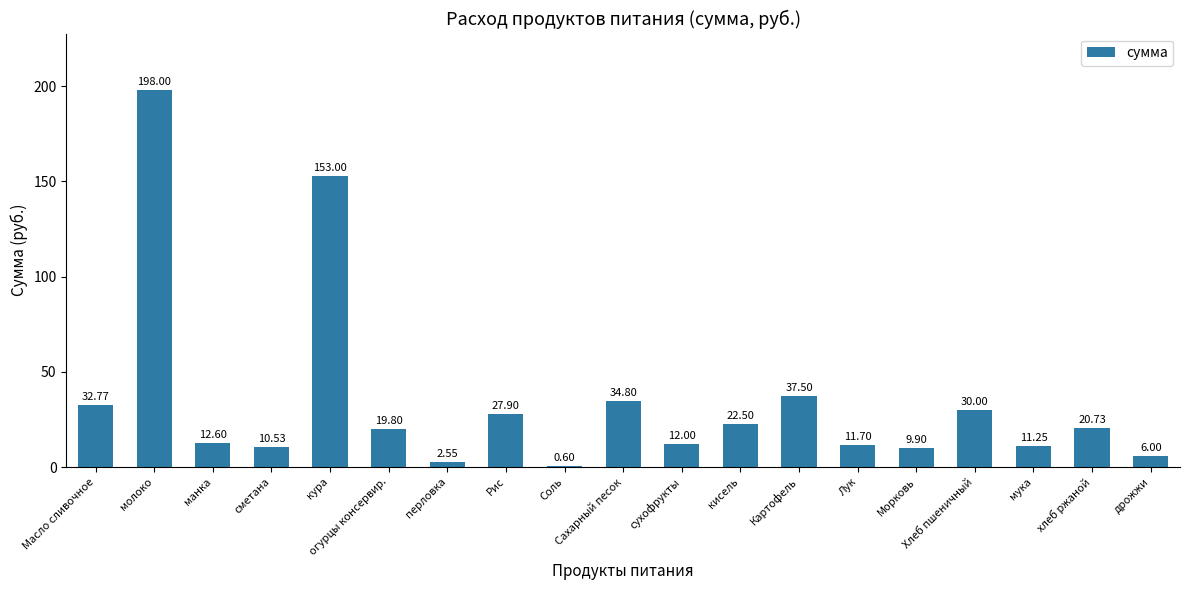

At which label is the value closest to 99?

кура